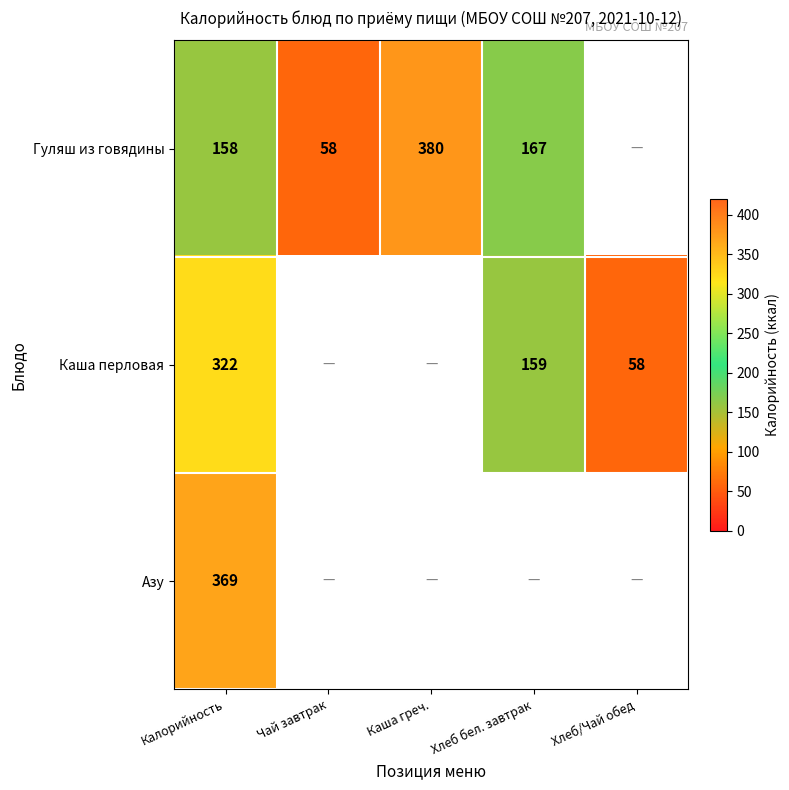

How many categories are shown in the chart?

5